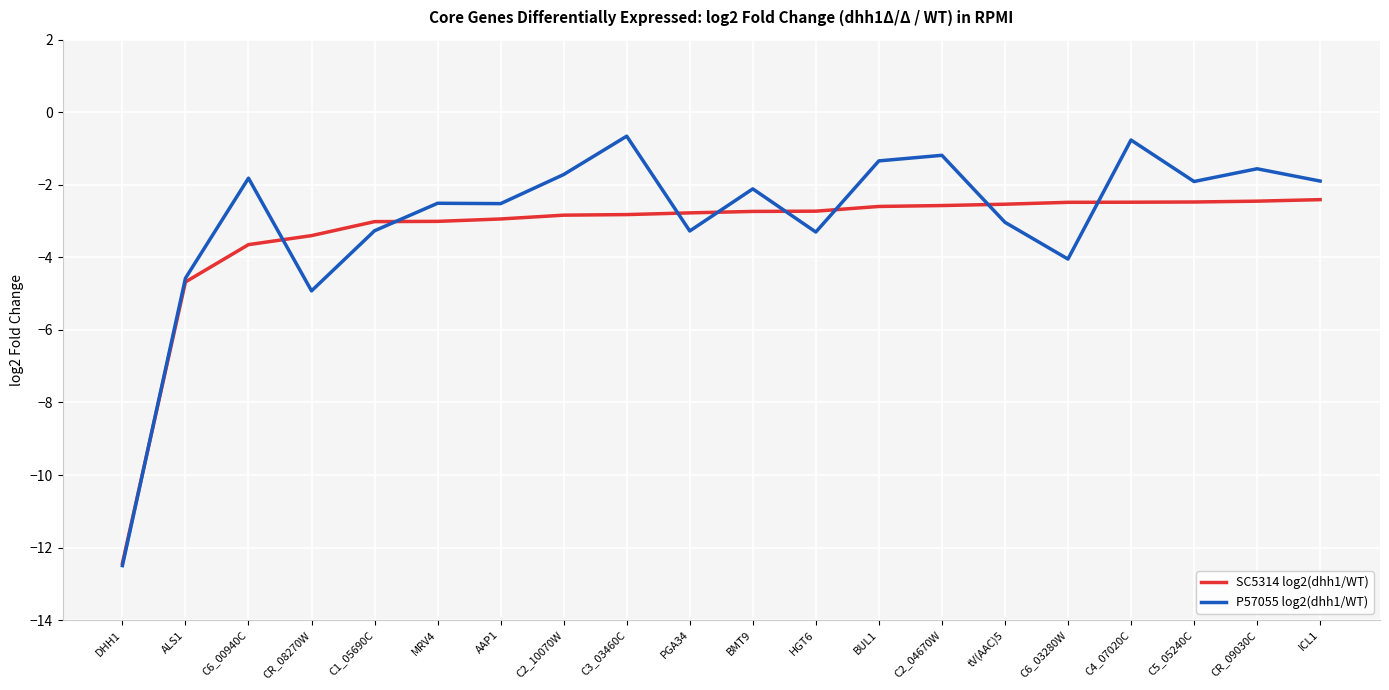

The SC5314 log2(dhh1/WT) series shows -3.0 at C1_05690C. True or false?

True